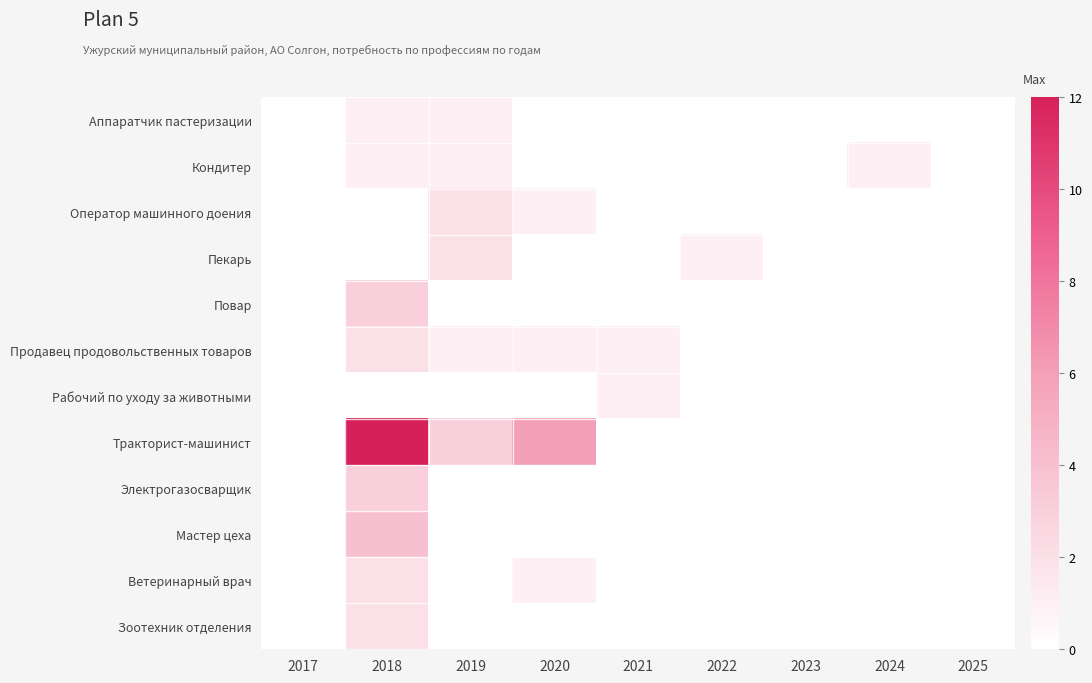

Rank the series by their maximum value, from lowest to highest.

Аппаратчик пастеризации, Кондитер, Рабочий по уходу за животными, Оператор машинного доения, Пекарь, Продавец продовольственных товаров, Ветеринарный врач, Зоотехник отделения, Повар, Электрогазосварщик, Мастер цеха, Тракторист-машинист